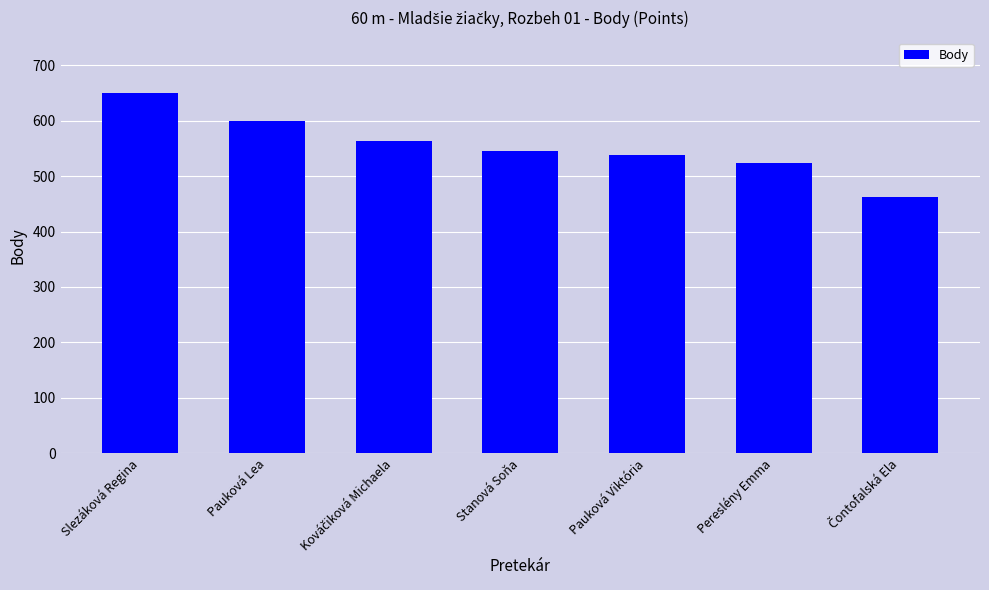

Approximately how many times larger is the value at Slezáková Regina compared to Pauková Lea?

1.1